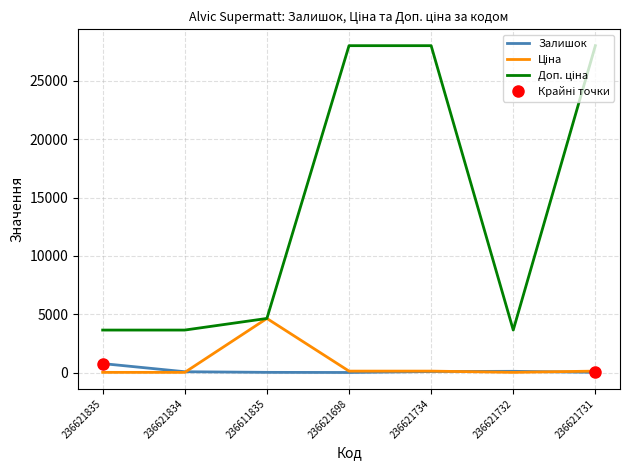

Is it true that Залишок equals 71.0 at 236621834?

True